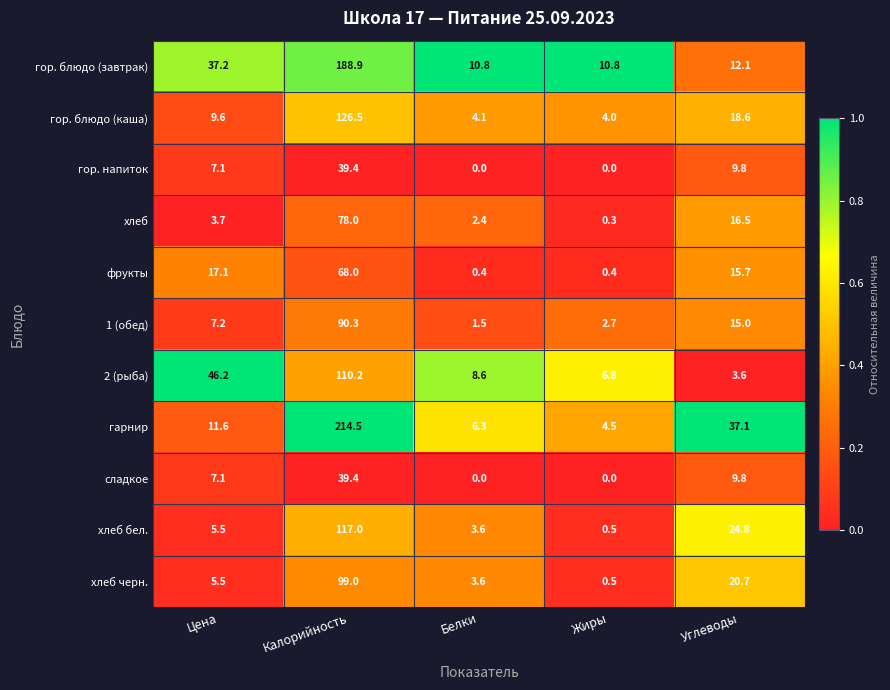

What is the difference between the maximum and minimum values in the хлеб series?

77.7